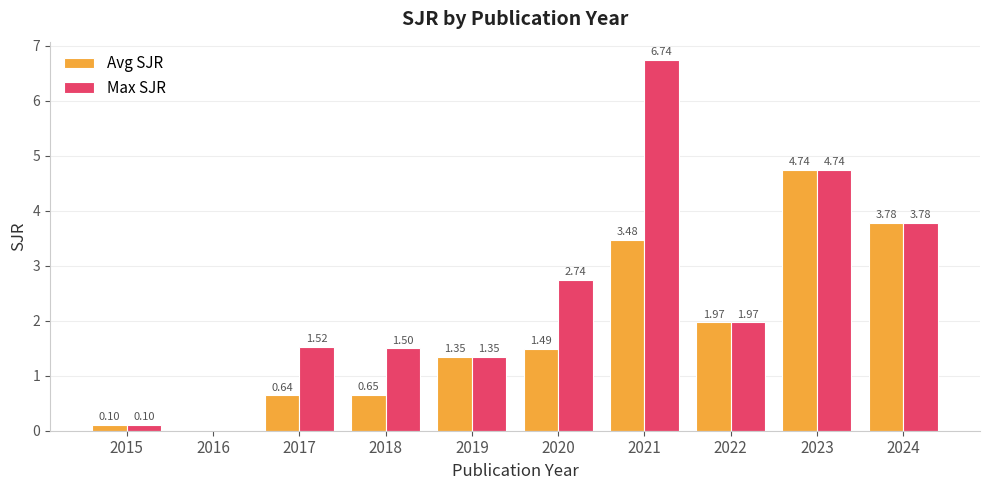

What is the sum of the Avg SJR values at 2024 and 2015?

3.9